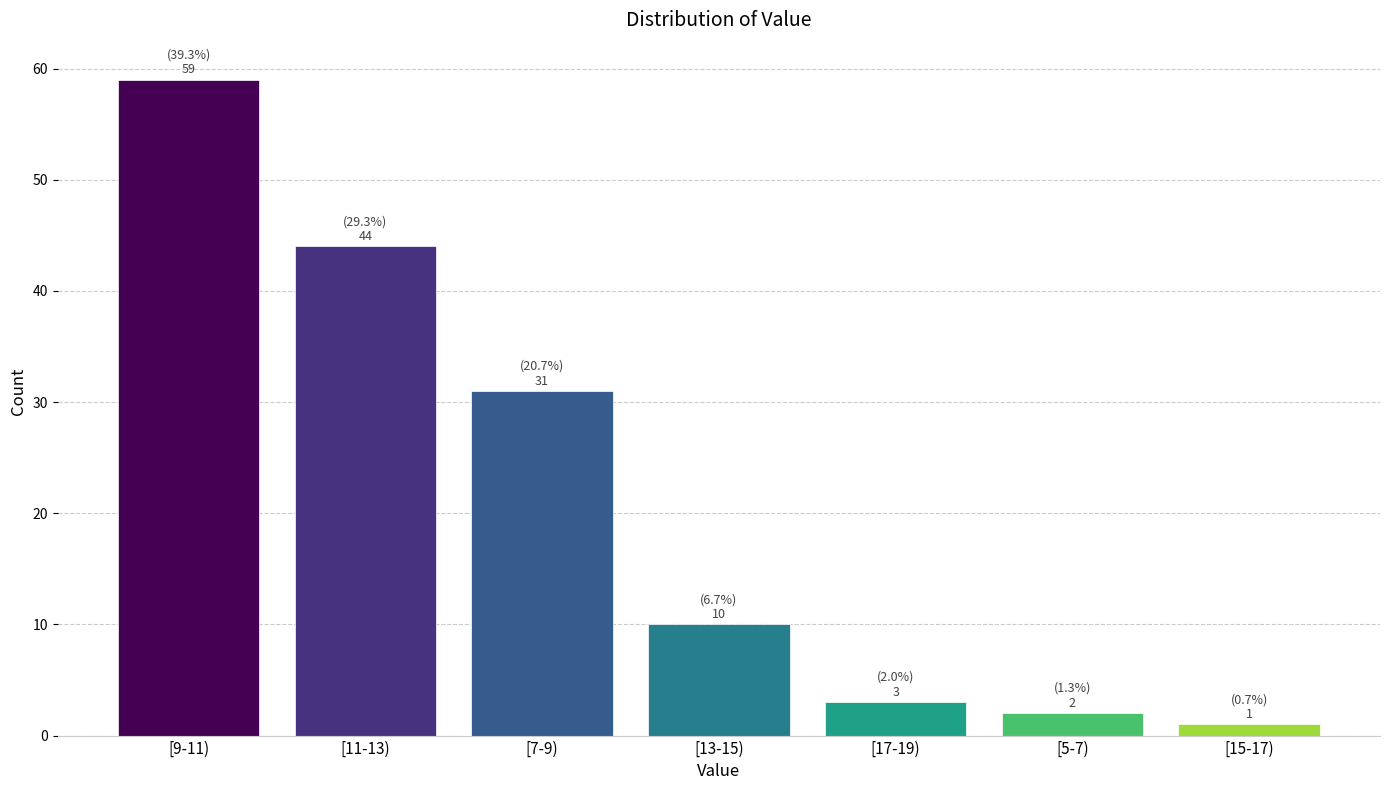

Reading left to right, extract all data points from this chart.

[9-11)=59	[11-13)=44	[7-9)=31	[13-15)=10	[17-19)=3	[5-7)=2	[15-17)=1